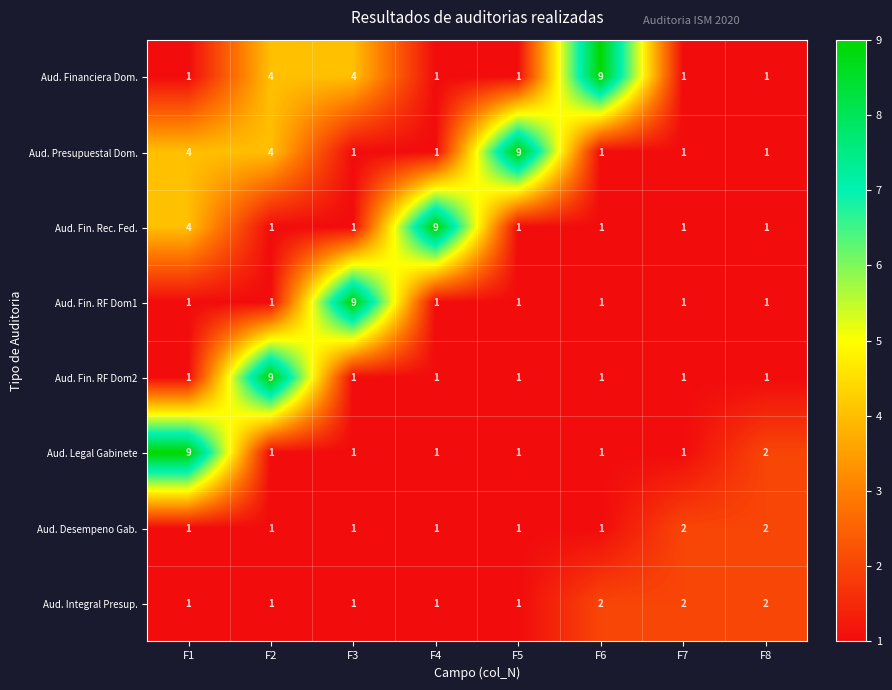

The Aud. Presupuestal Dom. series shows 1 at F4. True or false?

True